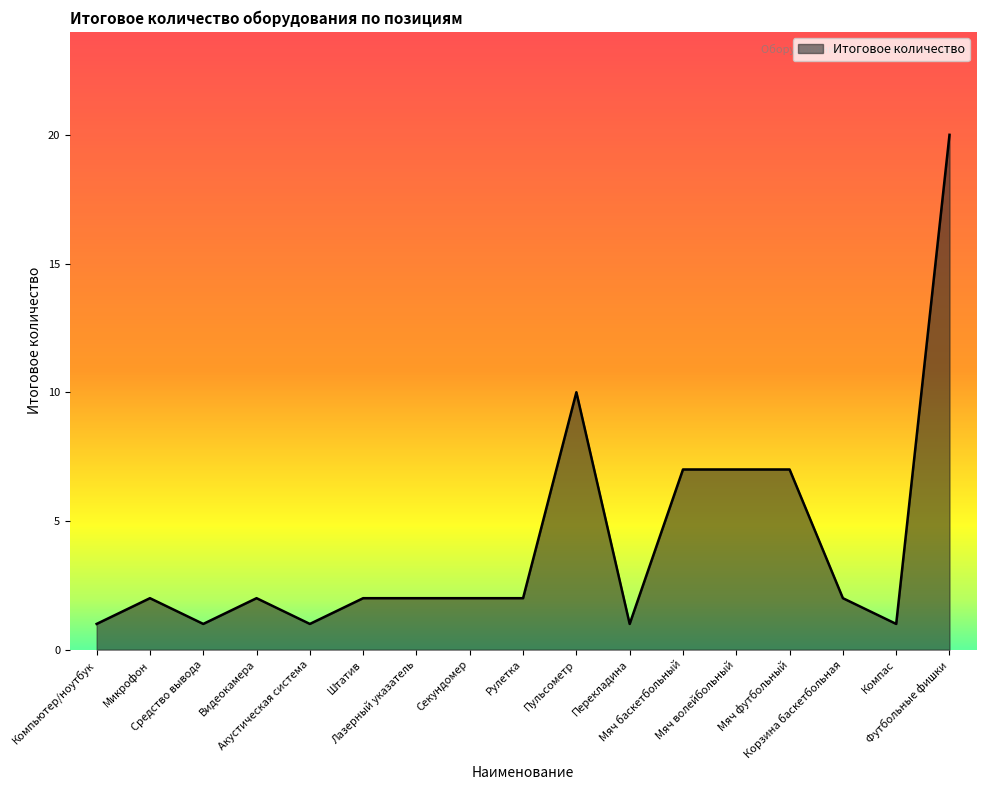

What is the greatest value displayed?

20